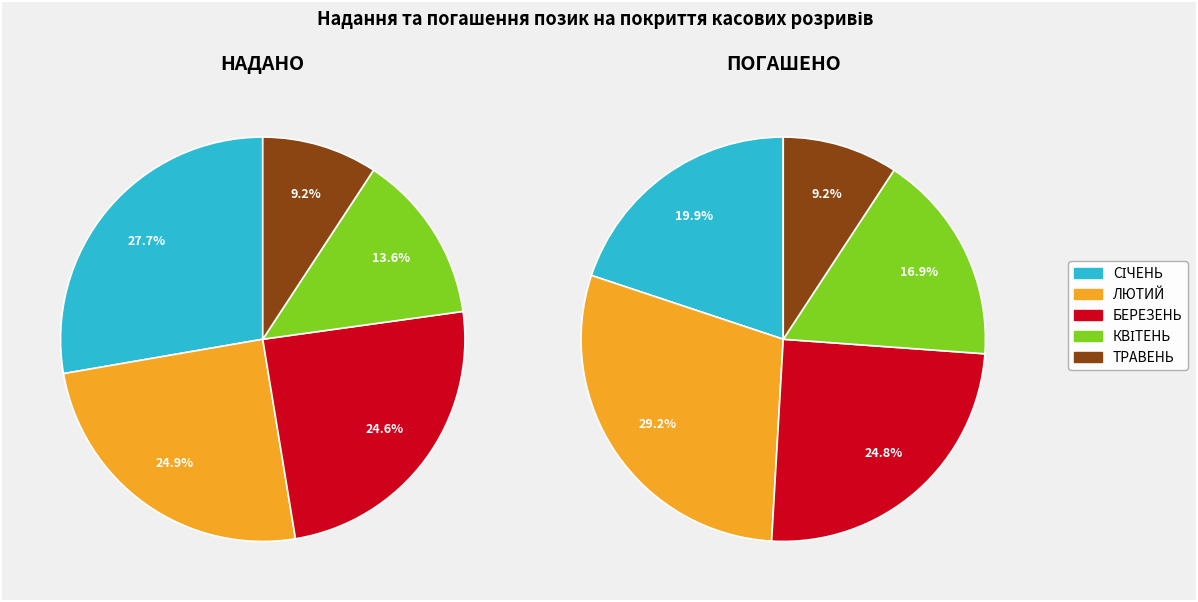

What is the change in value from СІЧЕНЬ to БЕРЕЗЕНЬ?

-1447000000